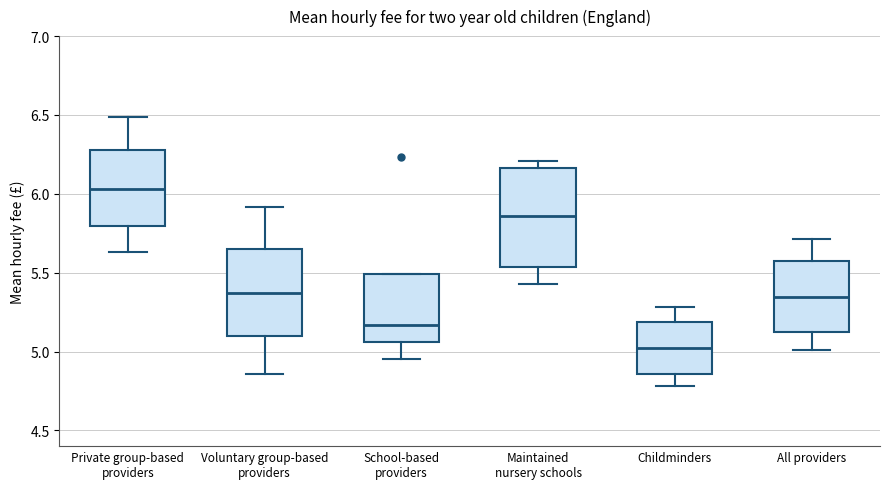

Where does the median line of the box for Voluntary group-based providers sit on the y-axis? The values are not printed on the chart, so give them approximately, as read against the axis.

5.35